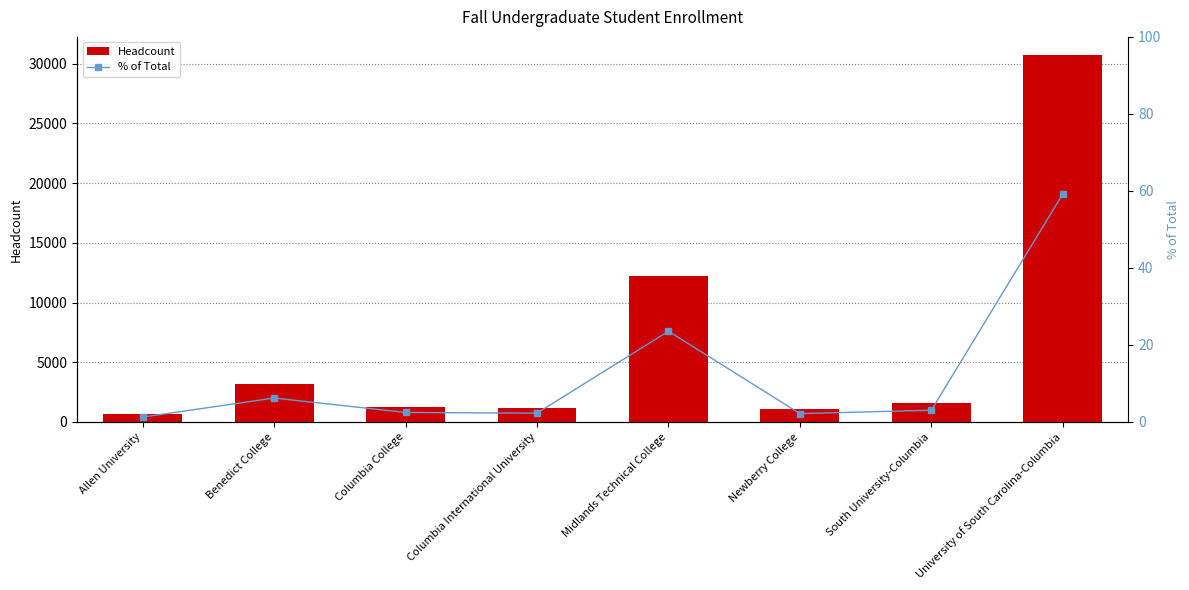

Count the number of categories in the chart.

8